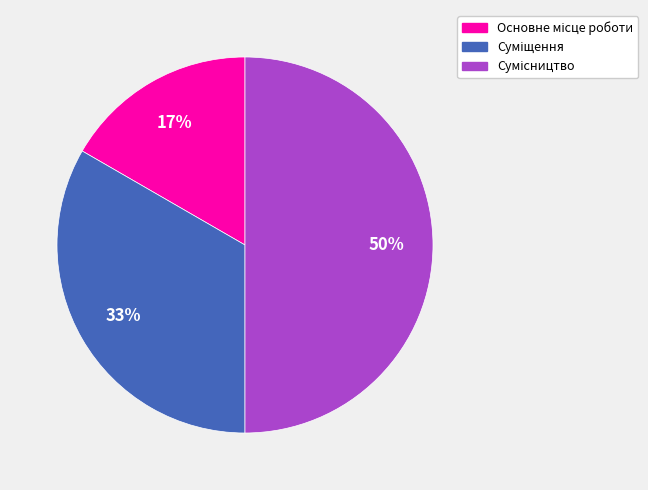

To the nearest percent, what is the average slice percentage?

33%